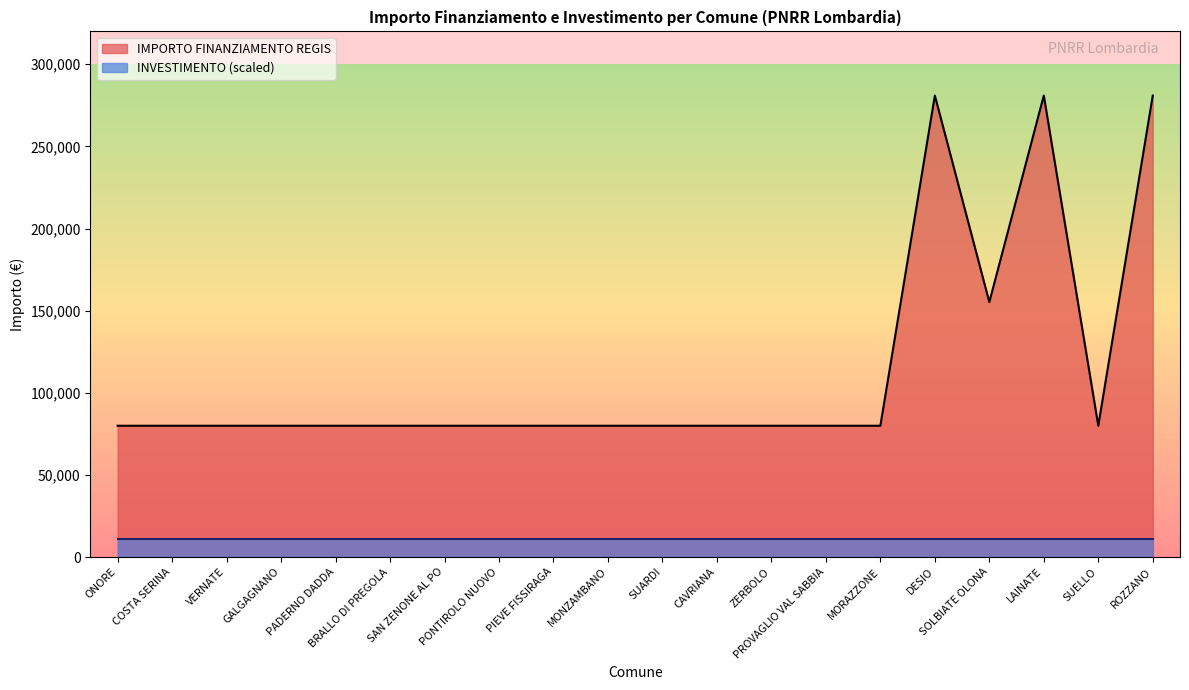

The chart shows a value of 79922 at PONTIROLO NUOVO. True or false?

True